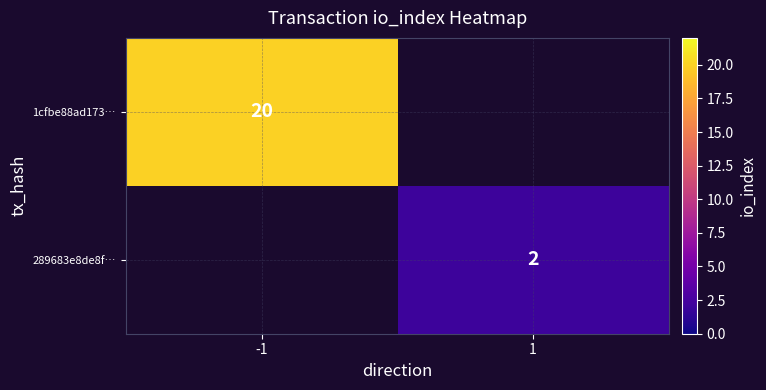

What is the maximum value shown in the chart?

20.0